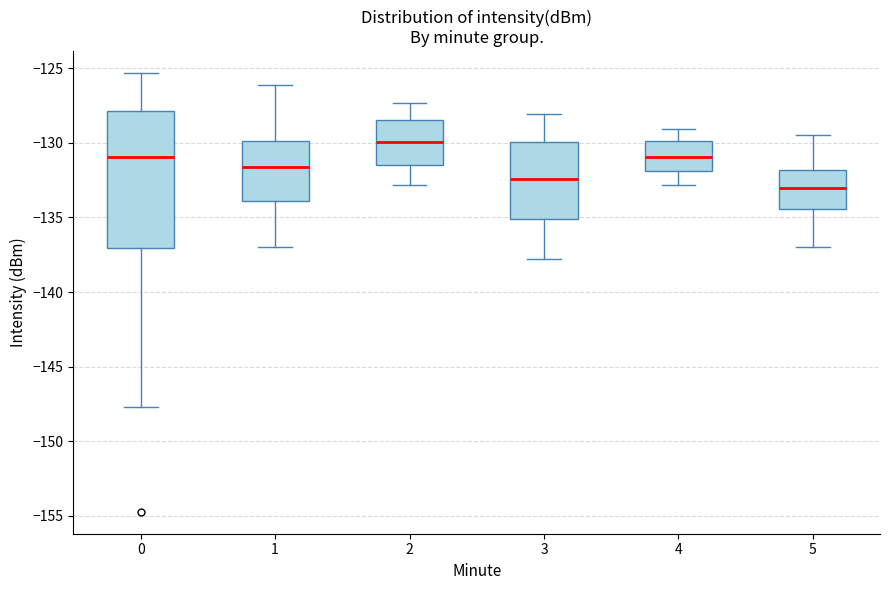

Where is the lower edge of the box at x = 1 on the y-axis? The values are not printed on the chart, so give them approximately, as read against the axis.

-134.0